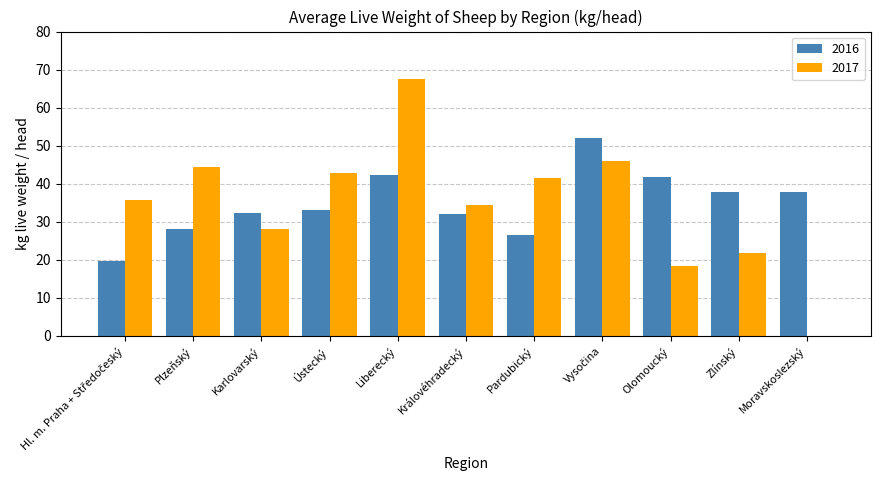

What is the total value across all series at Pardubický?

68.0